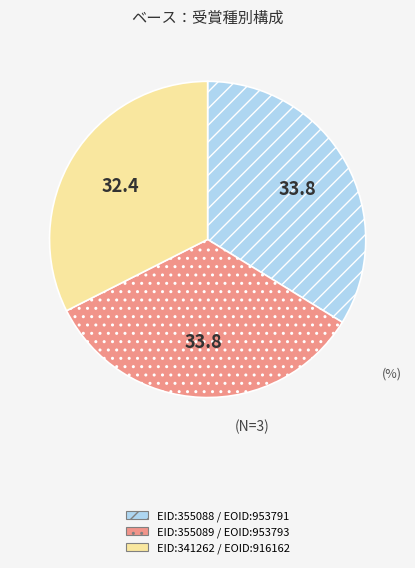

Is there any slice that represents more than half of the pie?

No